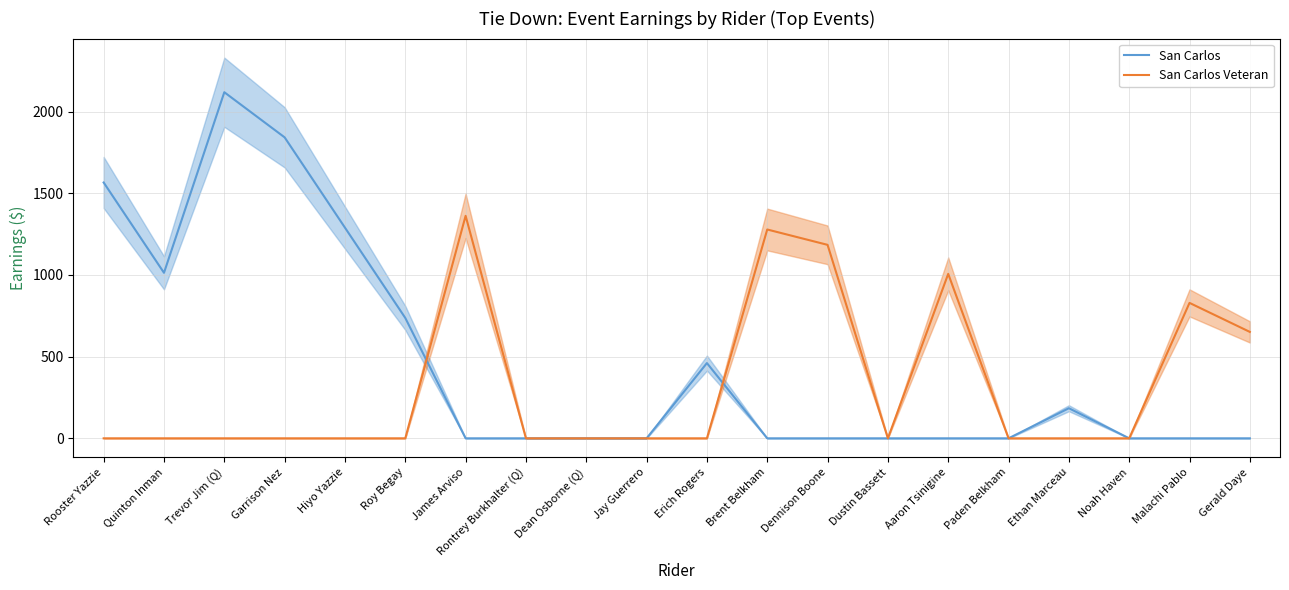

What is the label of the 15th point from the left?

Aaron Tsinigine